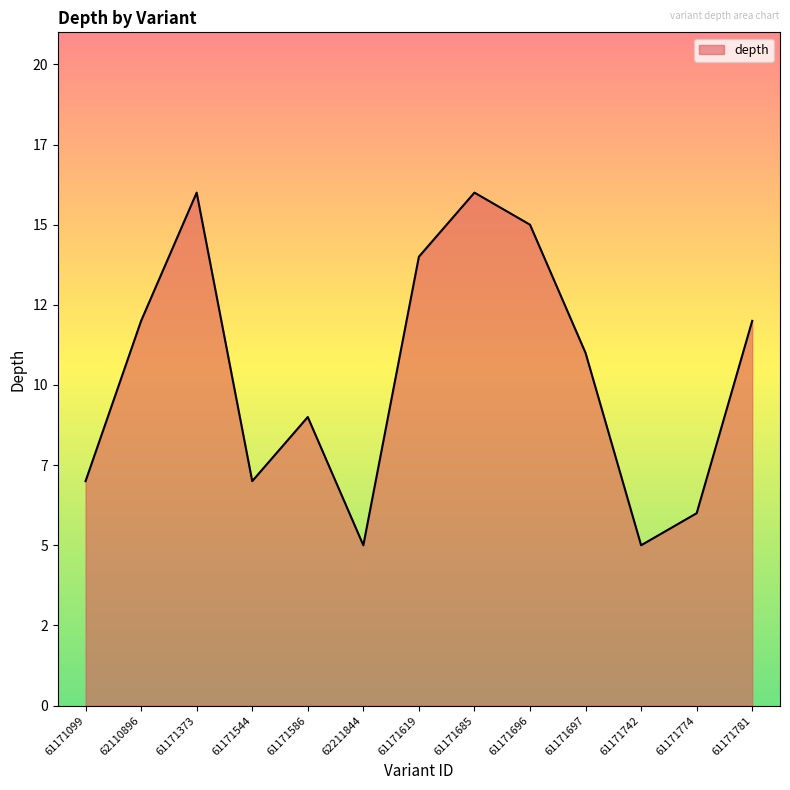

Does the chart display data point markers on the line(s)?

No